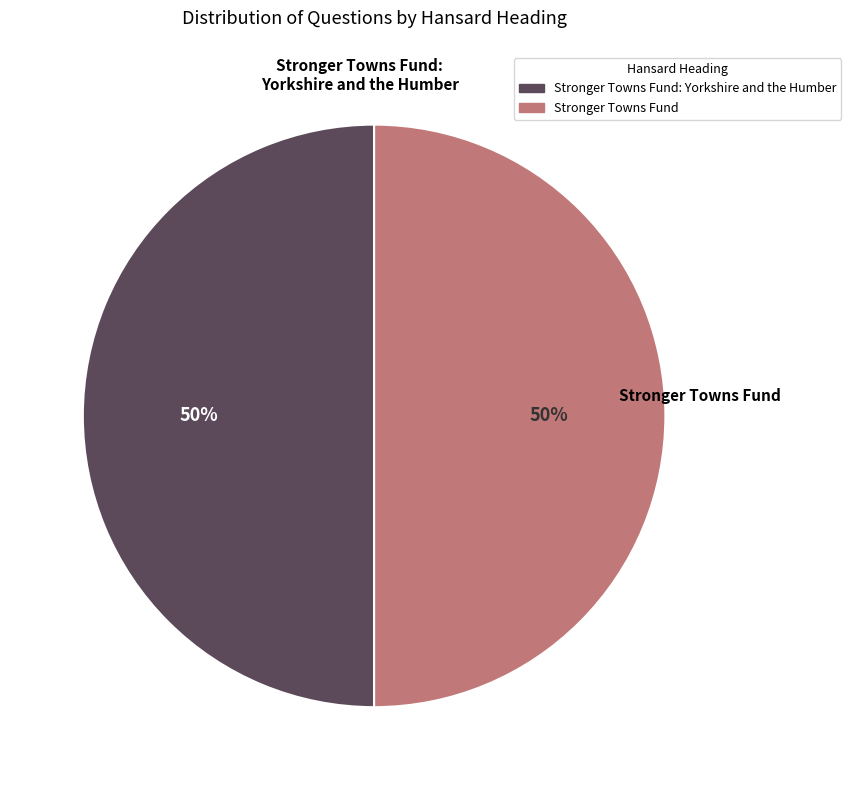

The Stronger Towns Fund slice represents 50% of the pie. True or false?

True